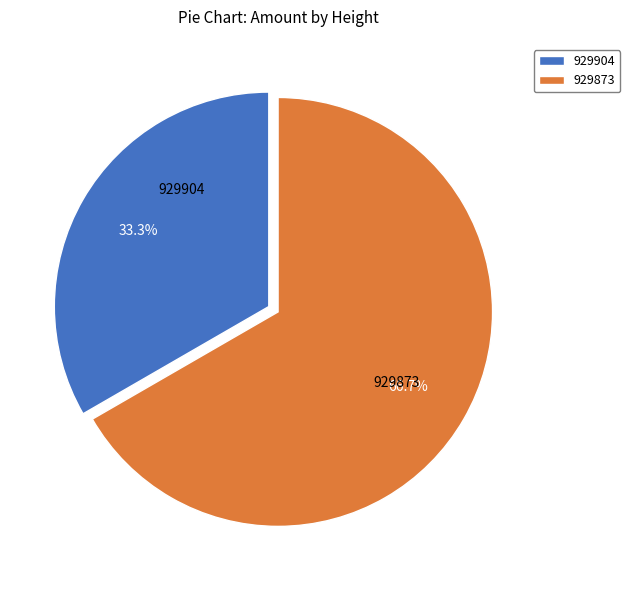

To the nearest percent, what portion does 929873 represent?

67%